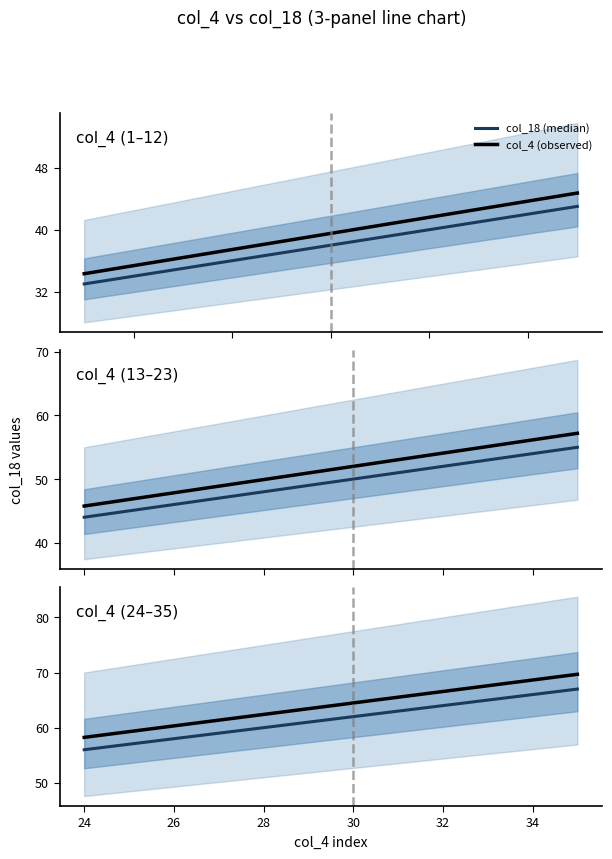

At how many categories does at least one series exceed 65?

5